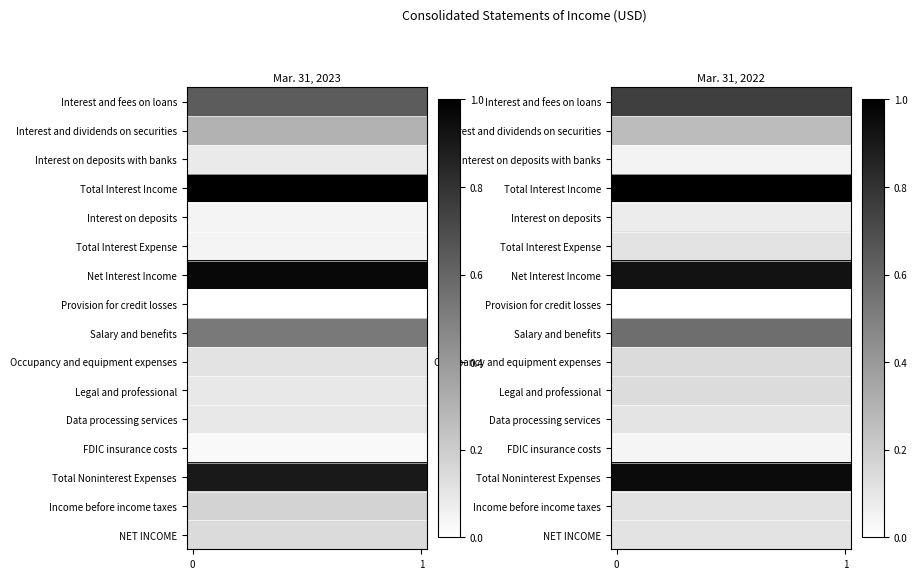

How many distinct data groups are displayed?

16